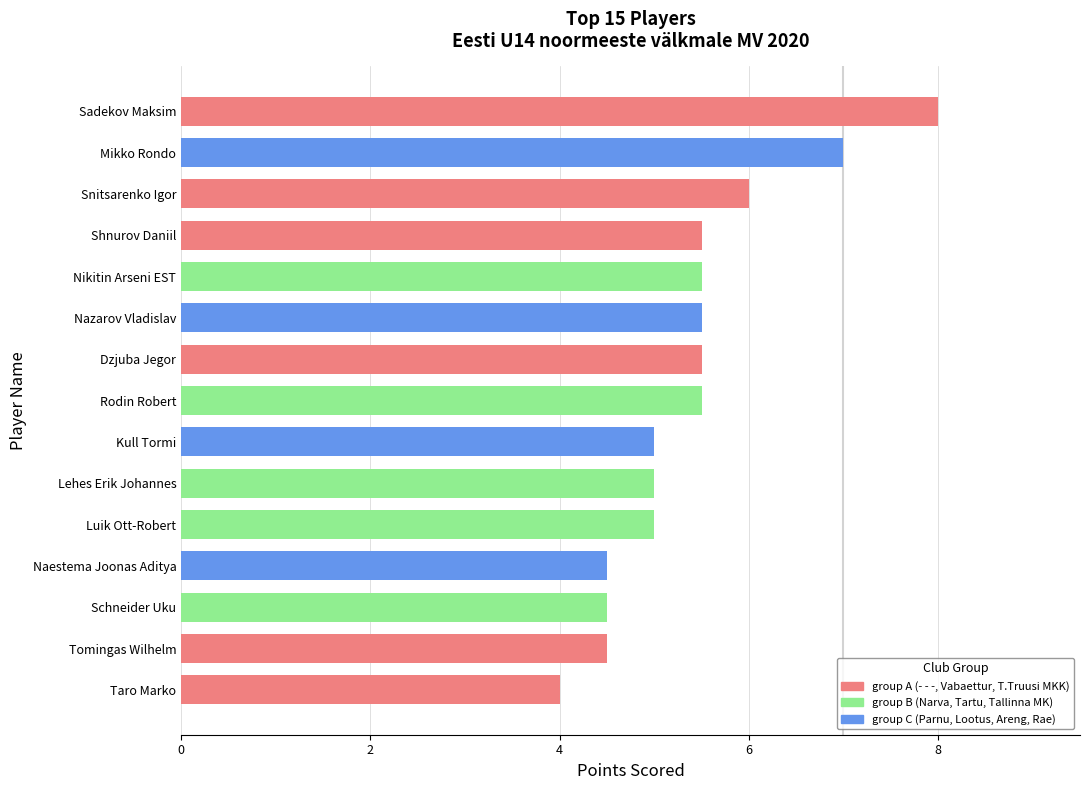

Is it true that the value at Taro Marko is 6.0?

False